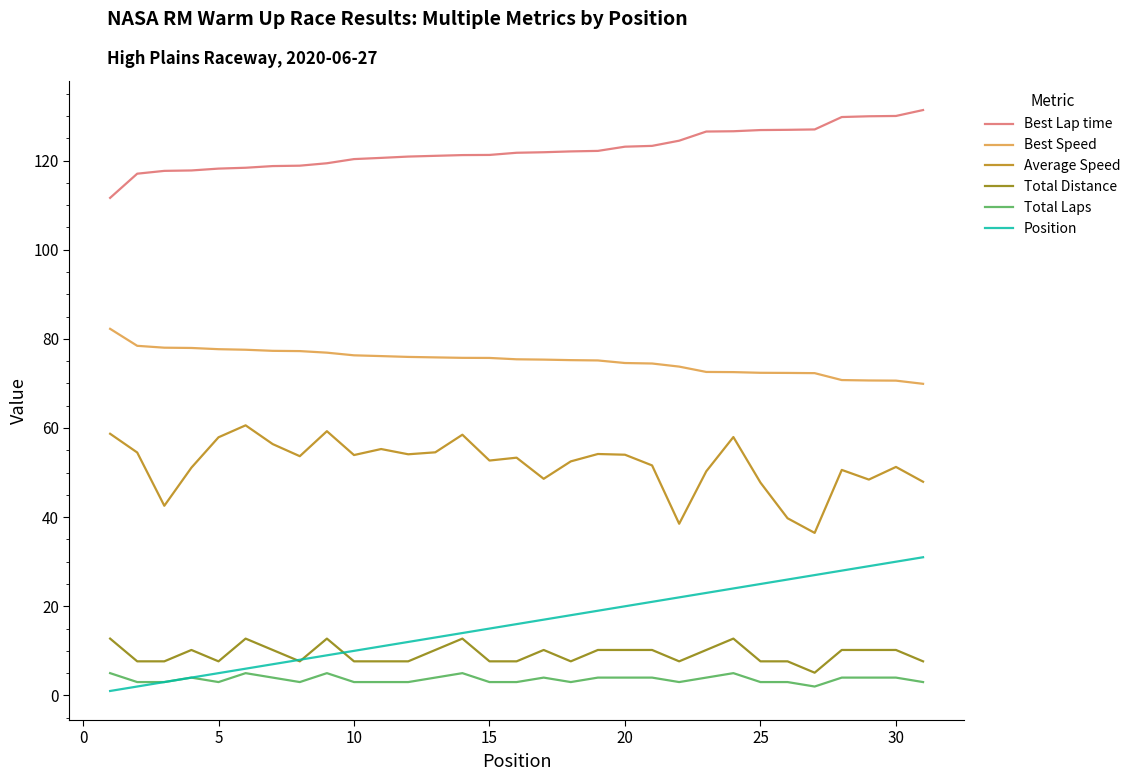

True or false: Total Laps and Average Speed cross at least once.

False